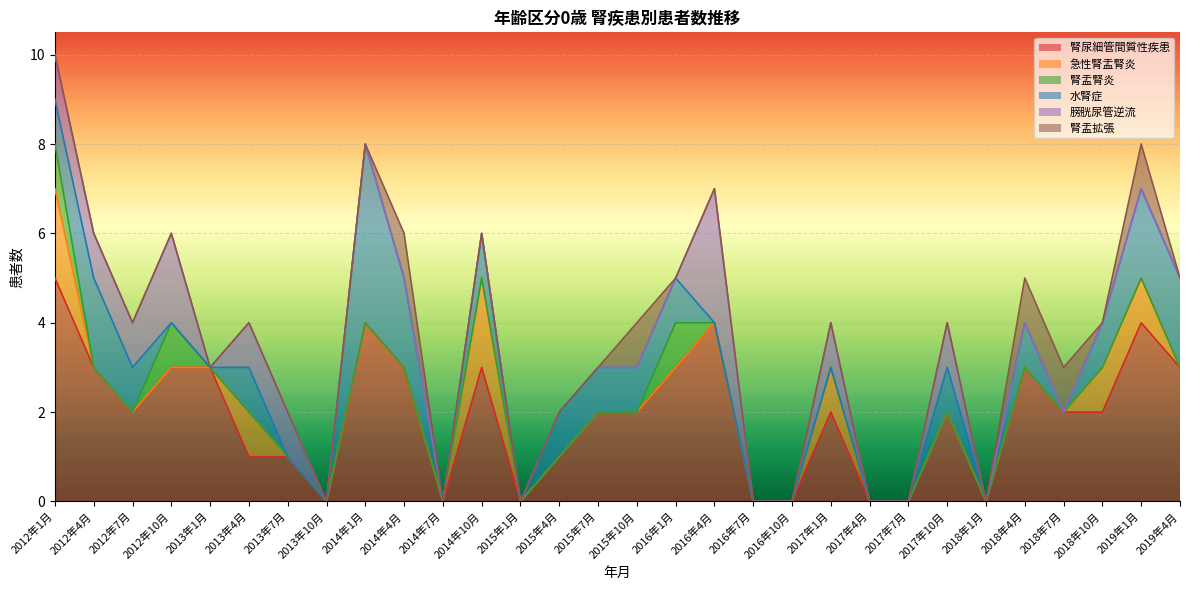

What is the difference between the maximum and minimum values in the 膀胱尿管逆流 series?

3